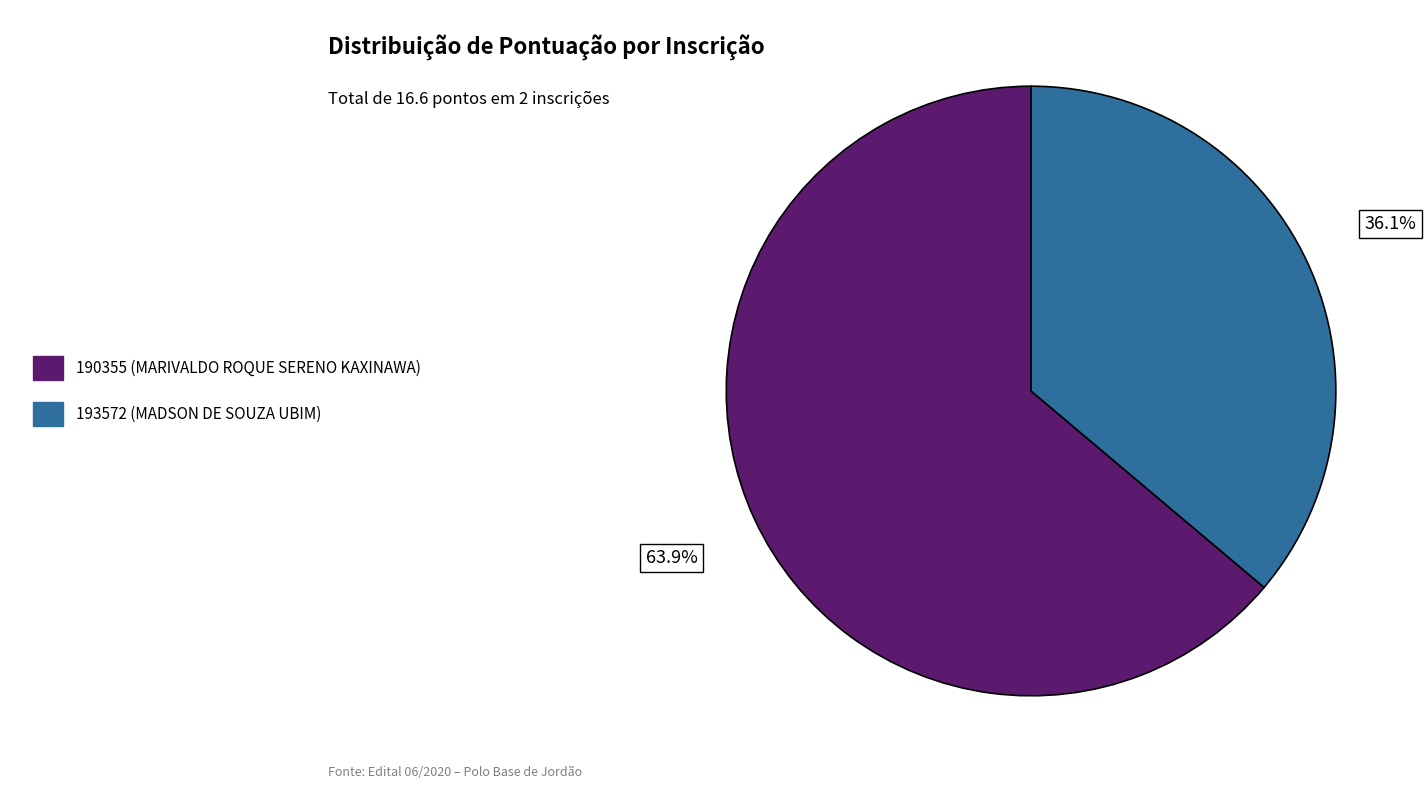

What is the ratio of the value at 193572 to the value at 190355?

0.6